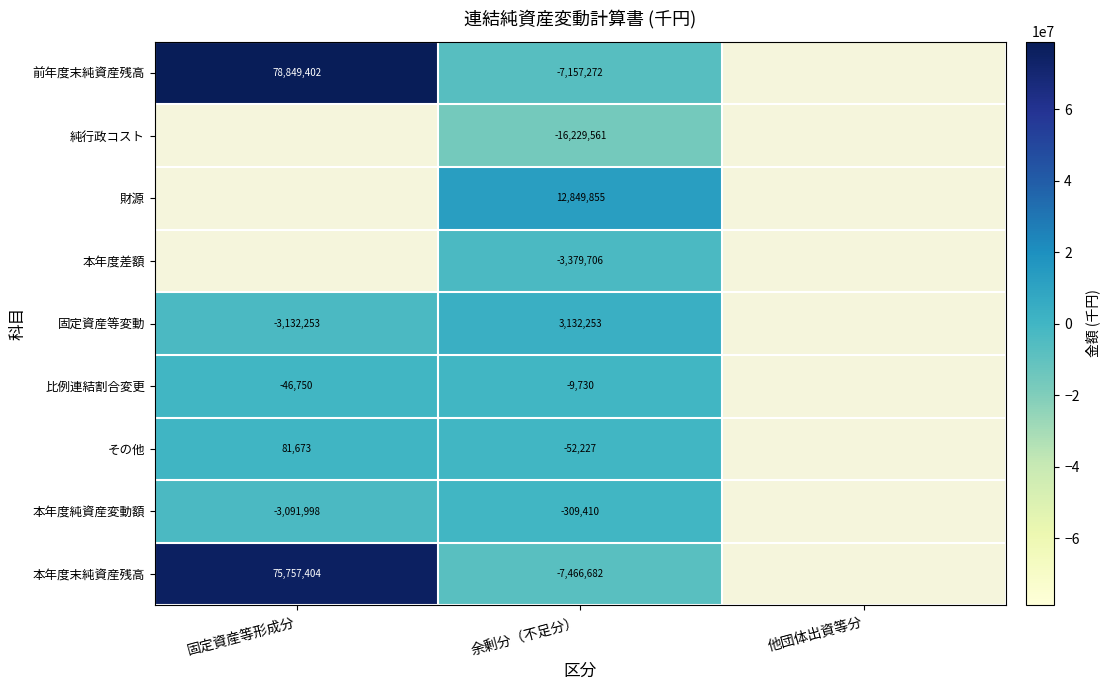

At how many categories does at least one series exceed 42376596?

1